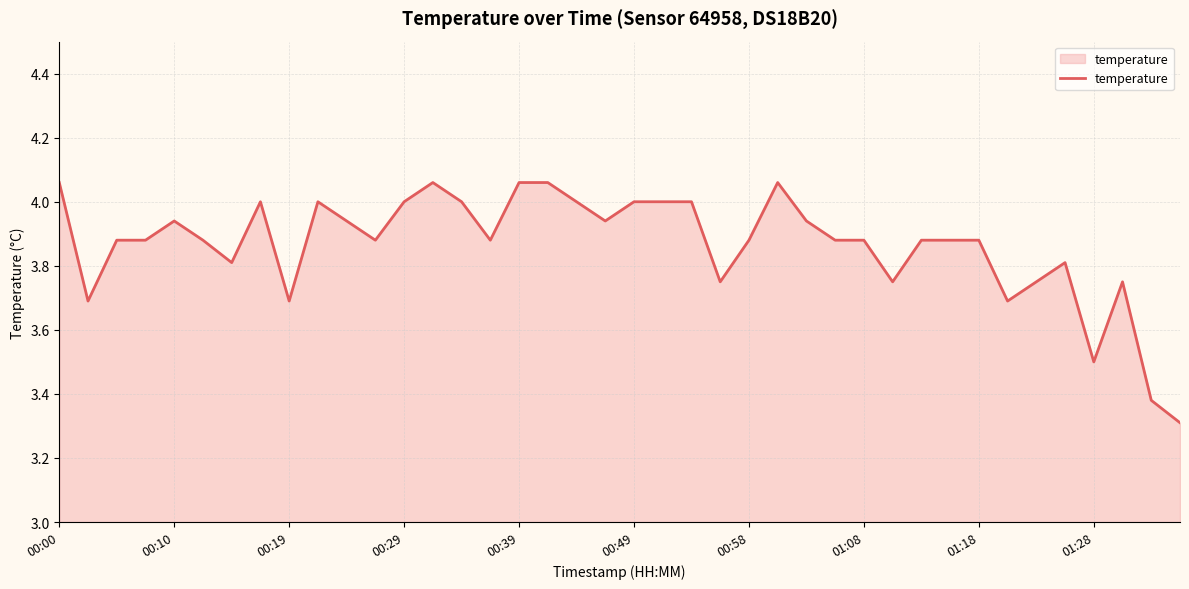

What is the minimum value shown in the chart?

3.3